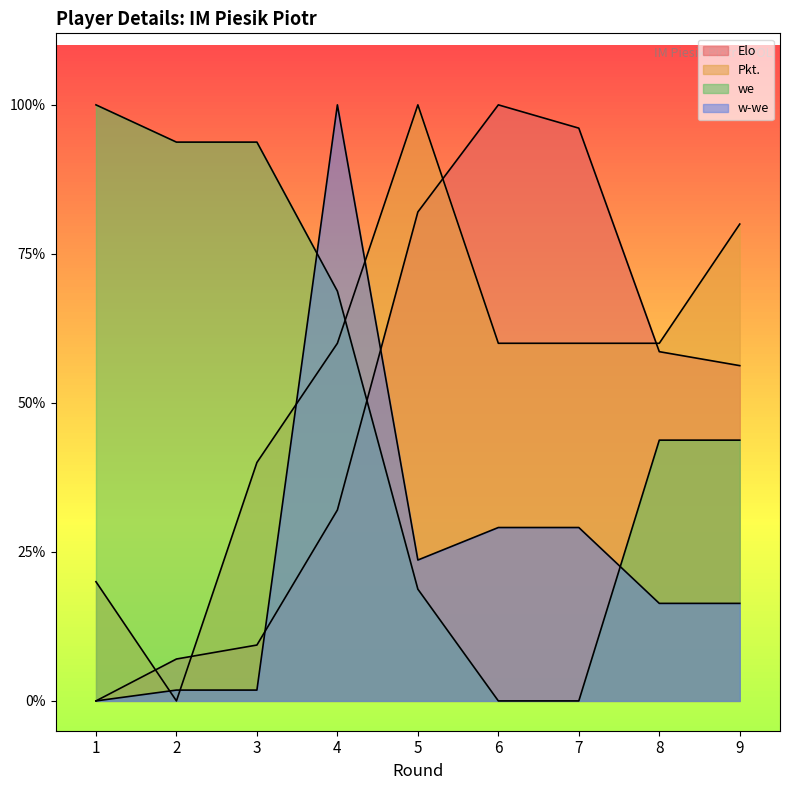

What is the difference between the maximum and minimum values in the we series?

1.0